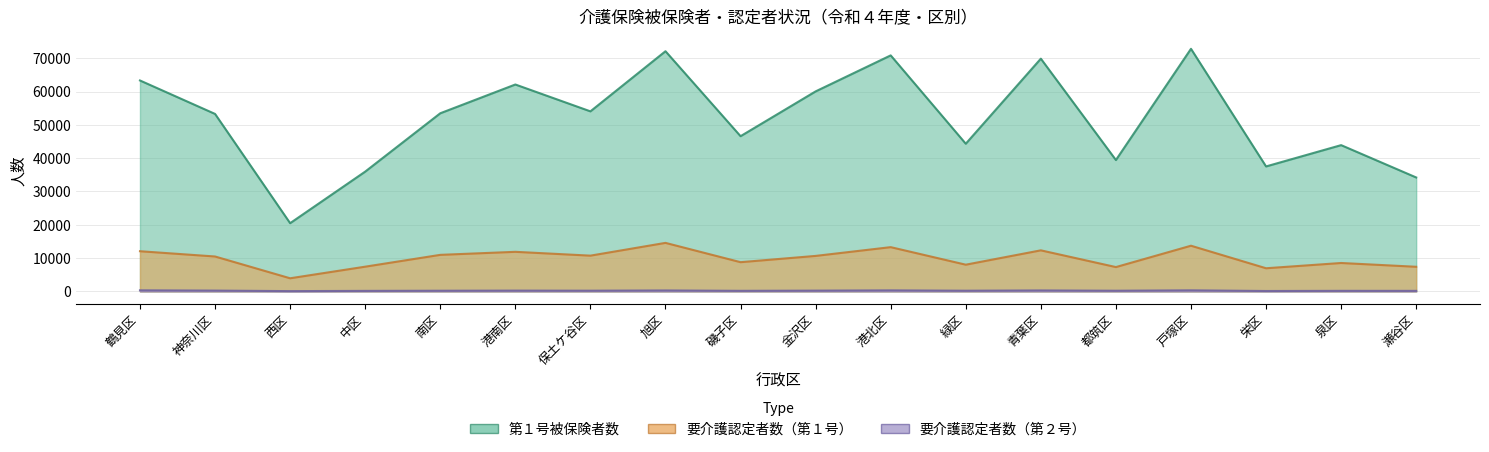

What is the difference between the maximum and minimum values in the 第１号被保険者数 series?

52324